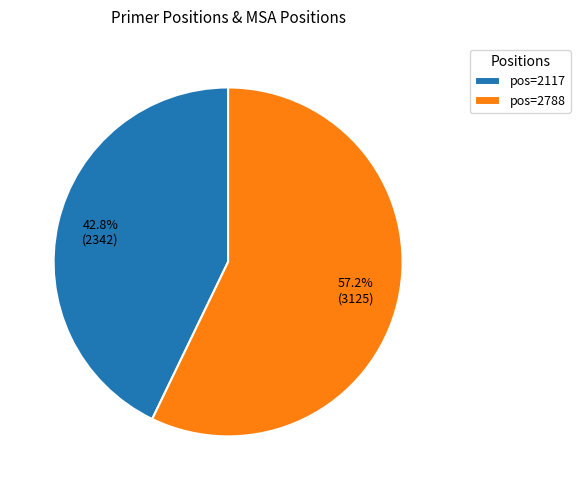

Between pos=2117 and pos=2788, which is larger?

pos=2788